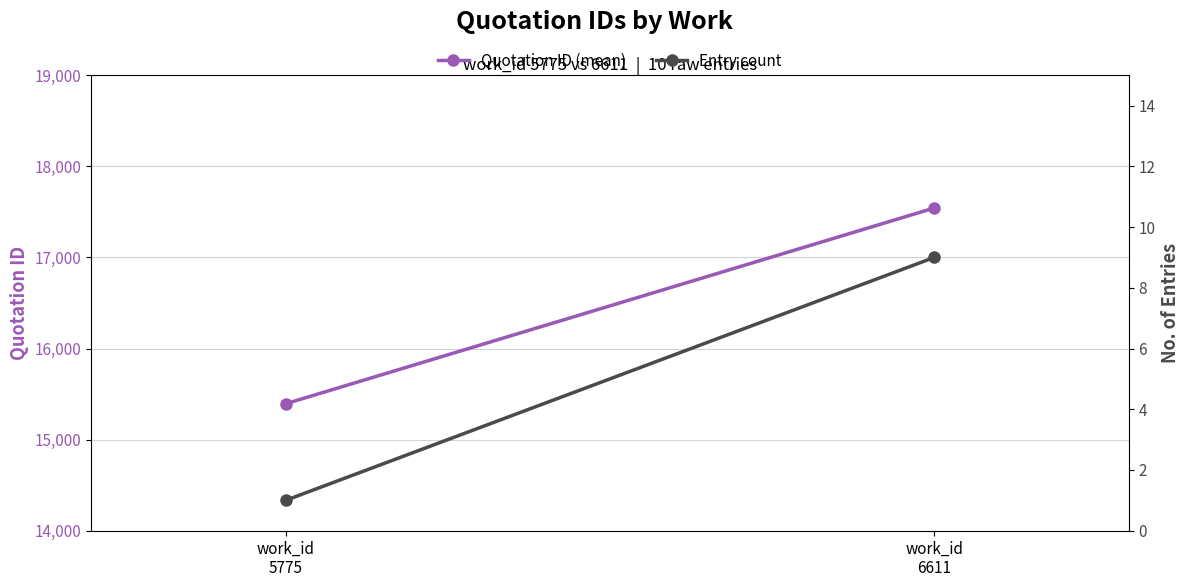

Reading right to left, list all the values displayed in this chart.

Quotation ID (mean): work_id
6611=17543	work_id
5775=15394
Entry count: work_id
6611=9	work_id
5775=1